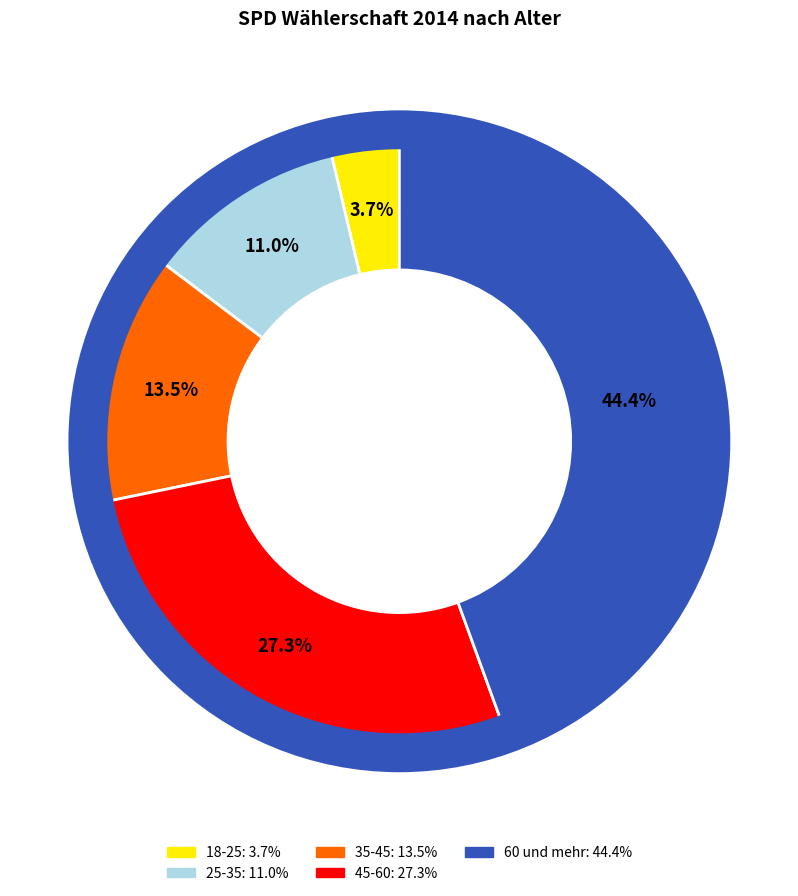

Which category has the smallest portion of the pie?

18-25